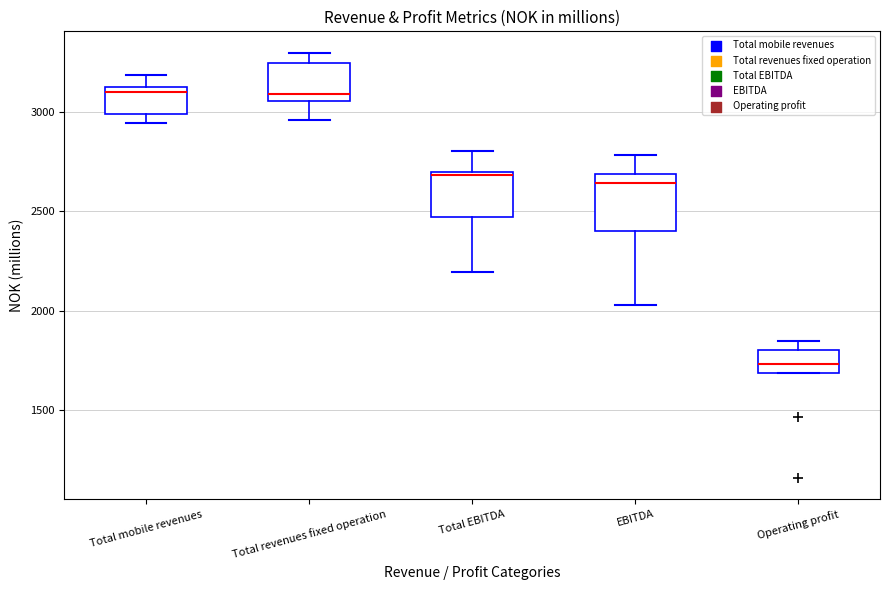

Reading left to right, transcribe this box plot: for each box, give where its median line is, the range the box spans, and where its two whiskers end, as read against the y-axis. The values are not printed on the chart, so give them approximately, as read against the axis.

Total mobile revenues: median 3100, box 3000 to 3150, whiskers 2950 to 3200
Total revenues fixed operation: median 3100, box 3050 to 3250, whiskers 2950 to 3300
Total EBITDA: median 2700, box 2450 to 2700, whiskers 2200 to 2800
EBITDA: median 2650, box 2400 to 2700, whiskers 2050 to 2800
Operating profit: median 1750, box 1700 to 1800, whiskers 1700 to 1850